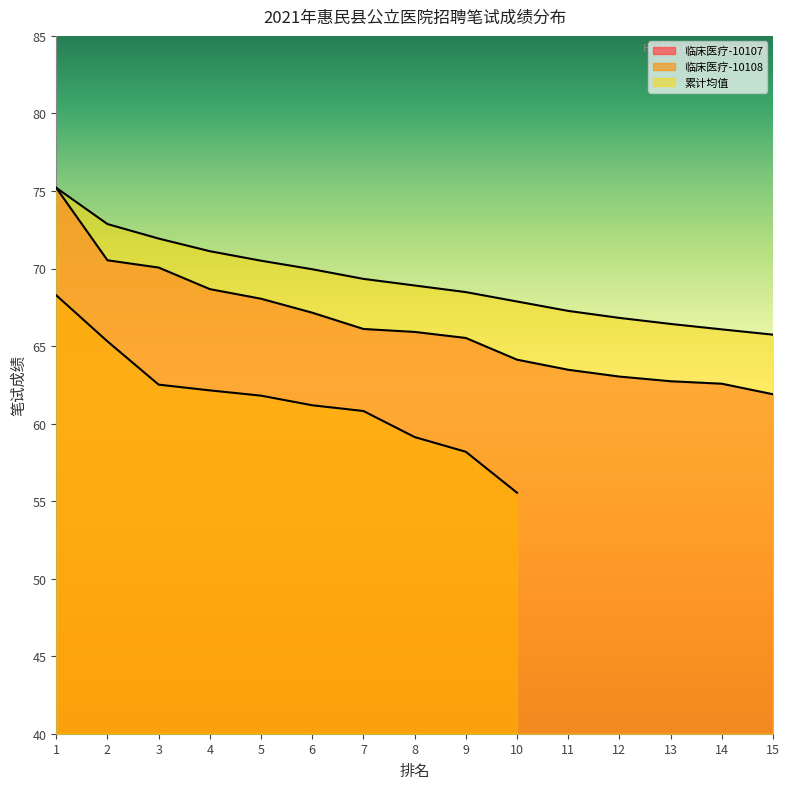

True or false: 临床医疗-10107 has more than 2 points higher than both neighbors.

False